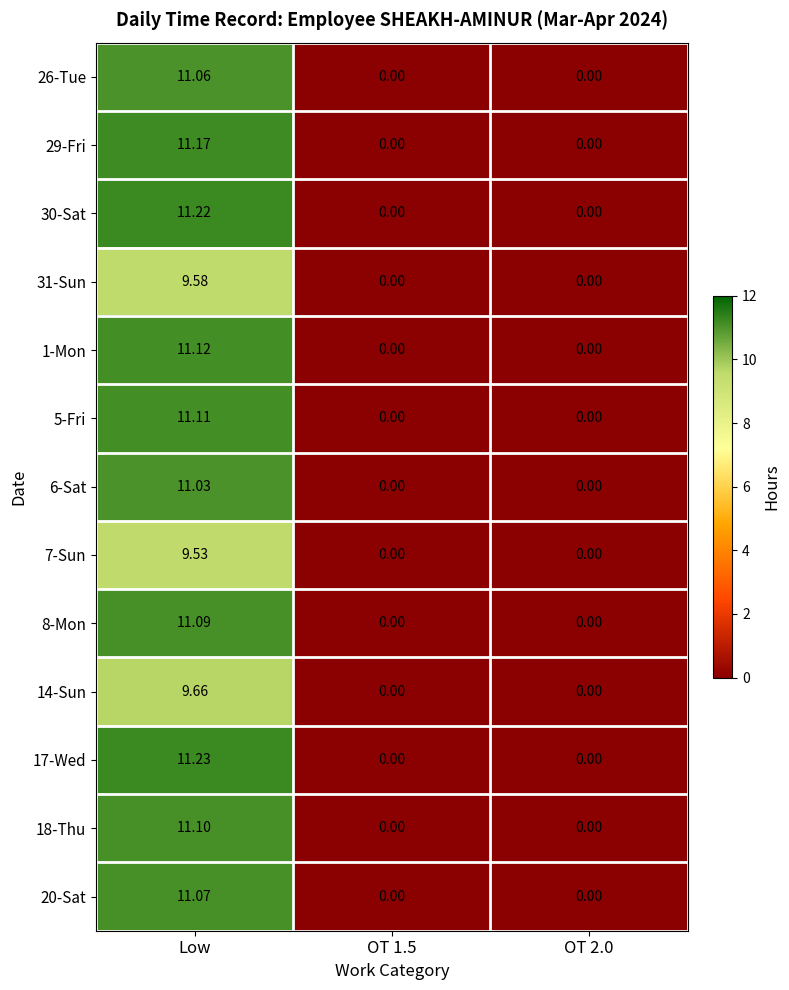

Which category has the highest value across all series?

Low